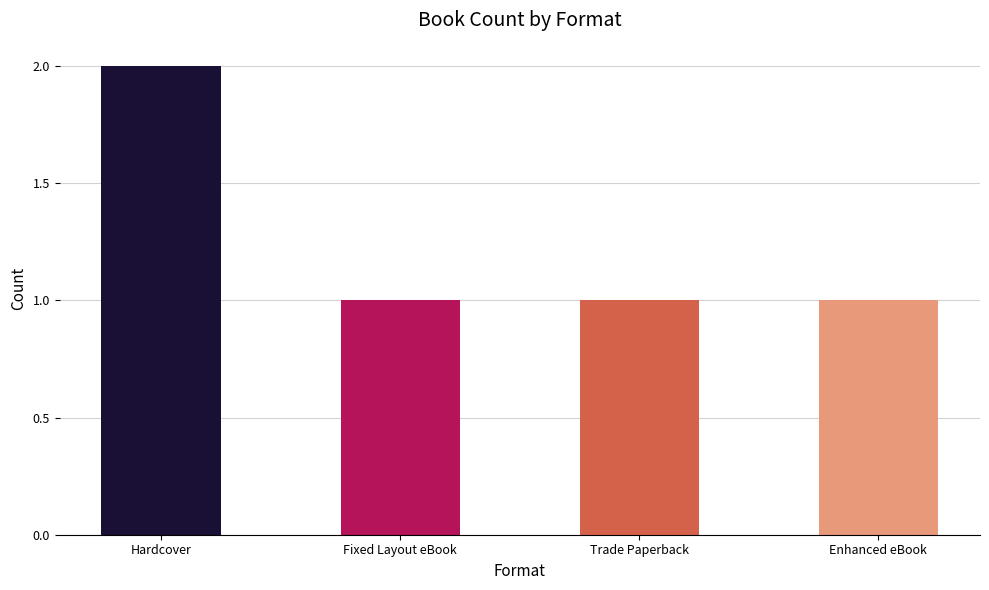

What is the difference between the maximum and minimum values?

1